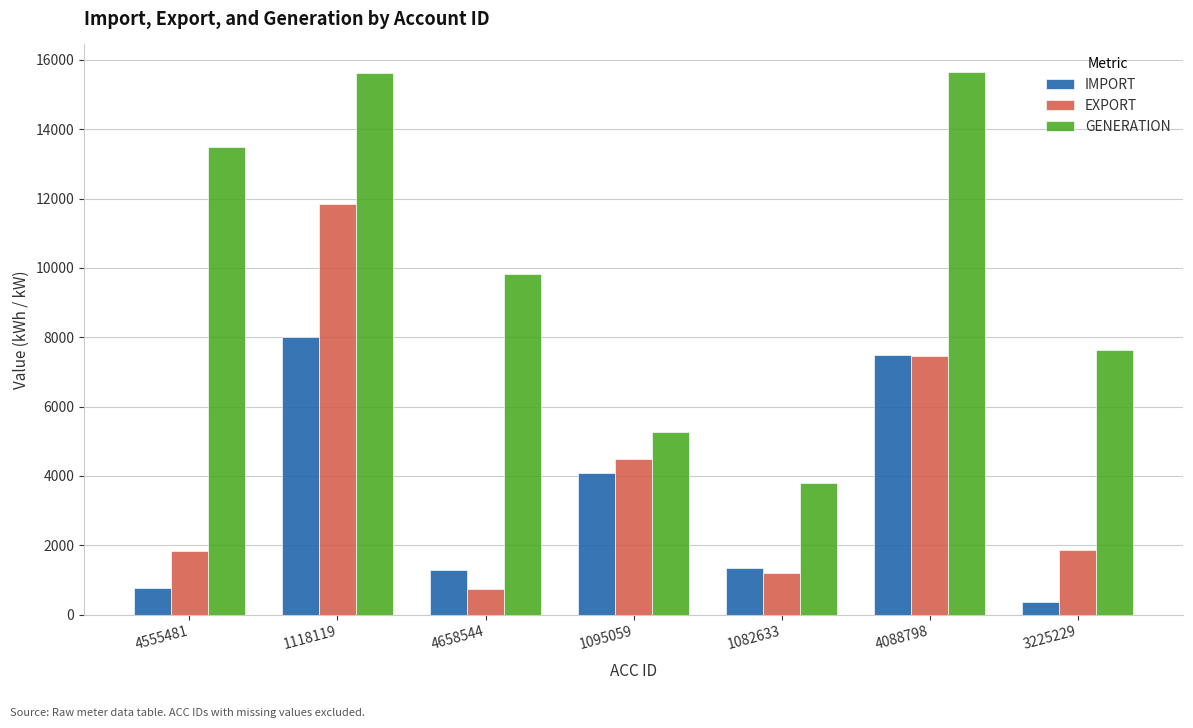

True or false: IMPORT has a value of 1283.7 at 4658544.

True